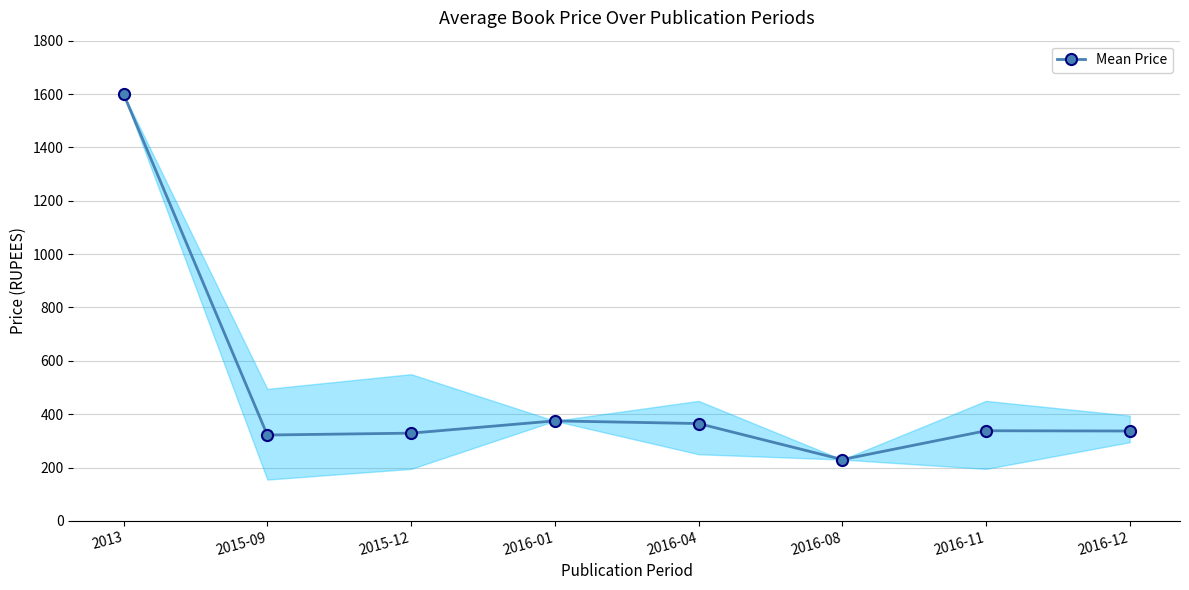

How many interior local valleys (lower than both neighbors) does the data have?

2